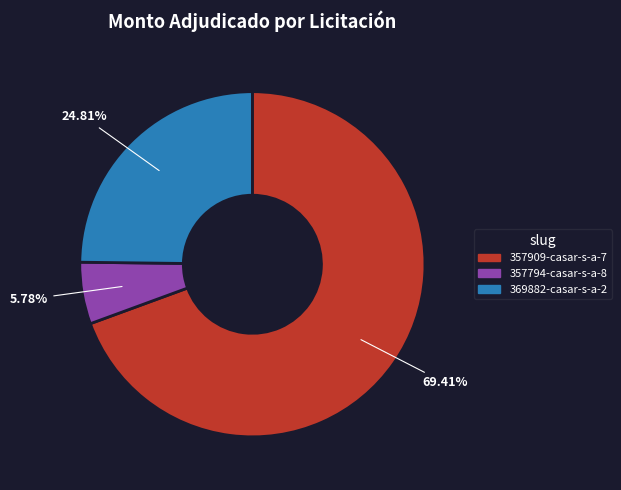

How many slices are in this pie chart?

3